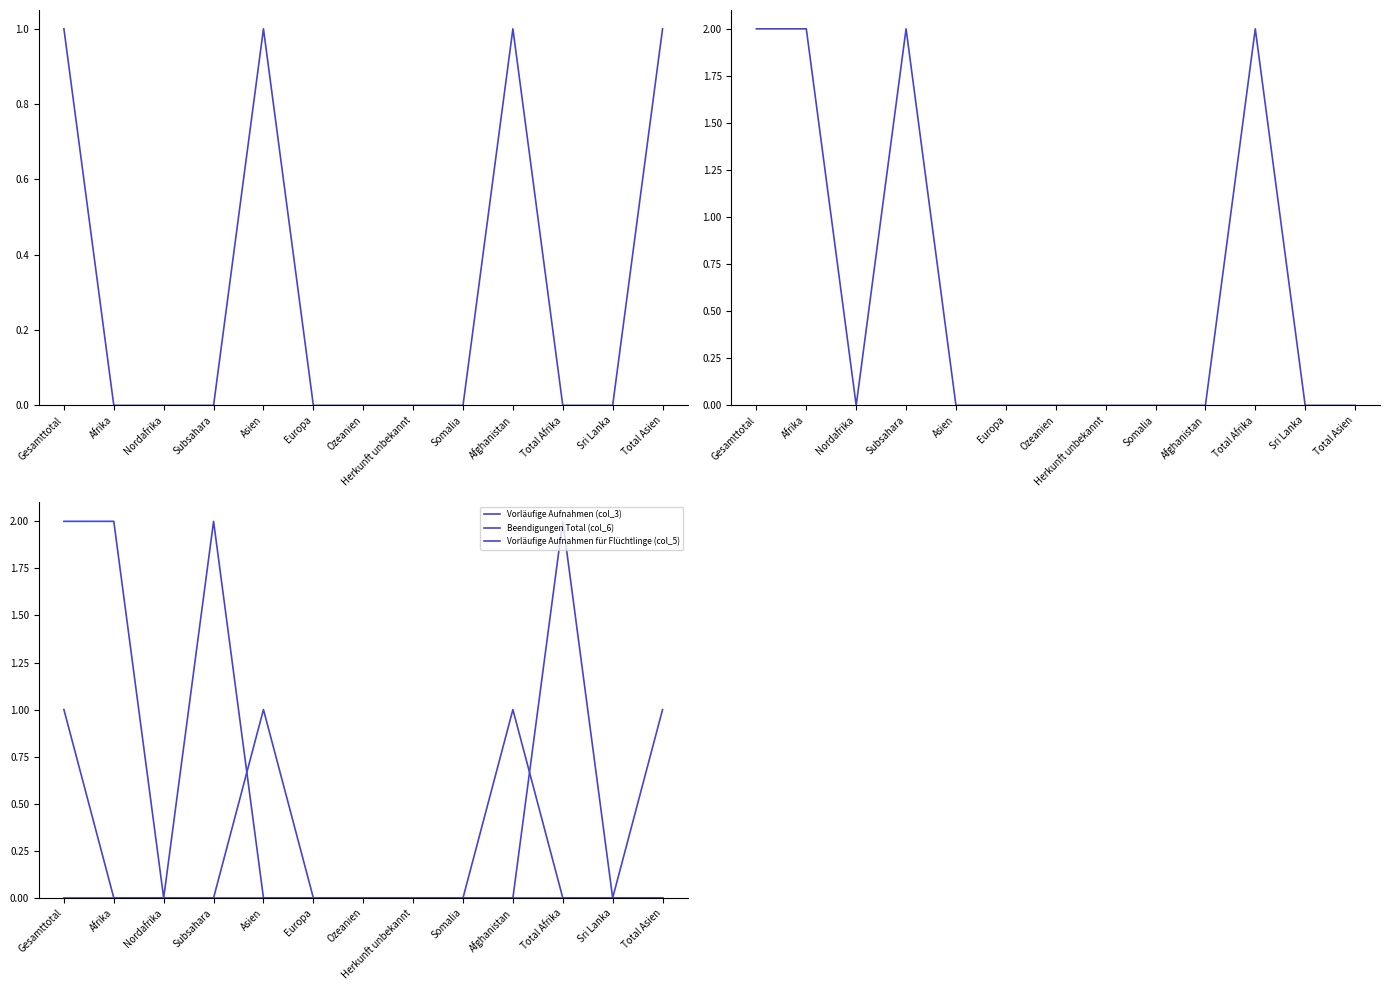

How many categories are shown in the chart?

13